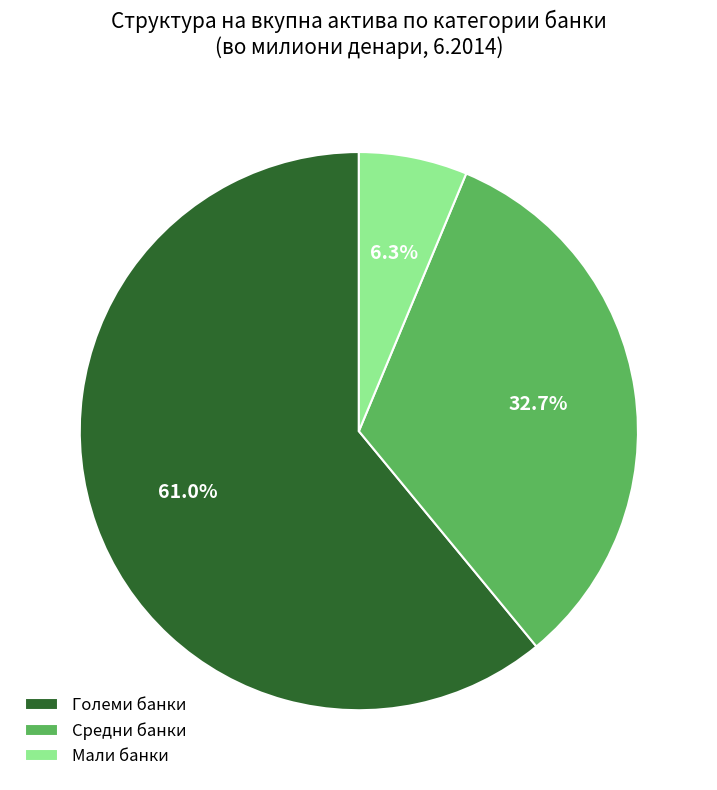

What percentage is NOT represented by Средни банки?

67.3%